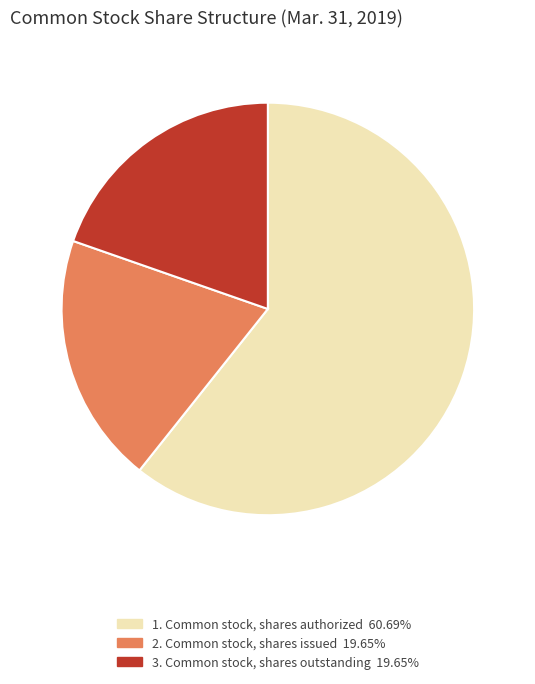

Does any single category account for the majority?

Yes